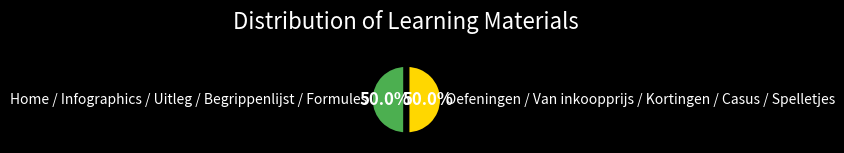

Is the sum of Oefeningen / Van inkoopprijs / Kortingen / Casus / Spelletjes and Home / Infographics / Uitleg / Begrippenlijst / Formules greater than half?

Yes